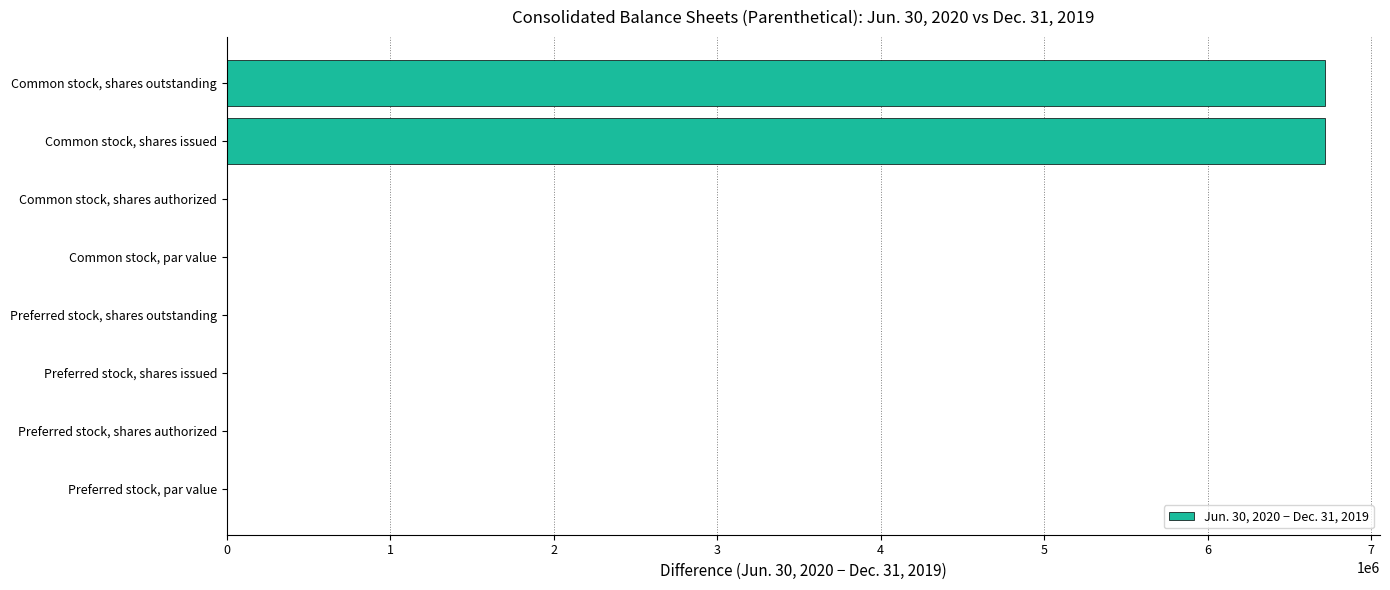

Are the bars horizontal?

Yes